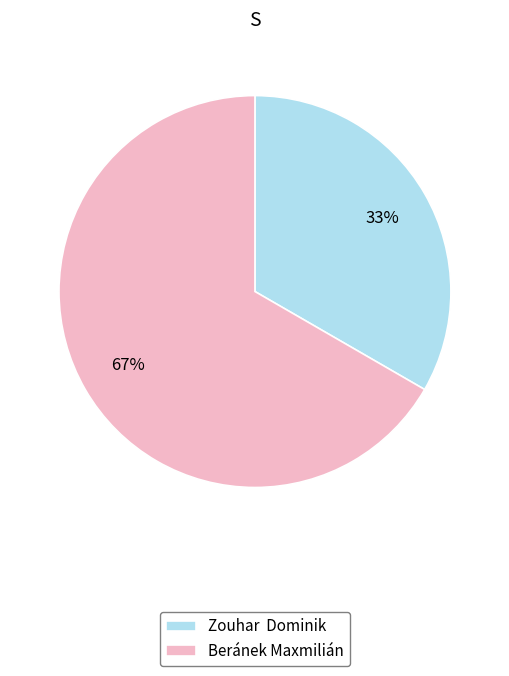

To the nearest percent, what percentage of the pie is Zouhar Dominik?

33%